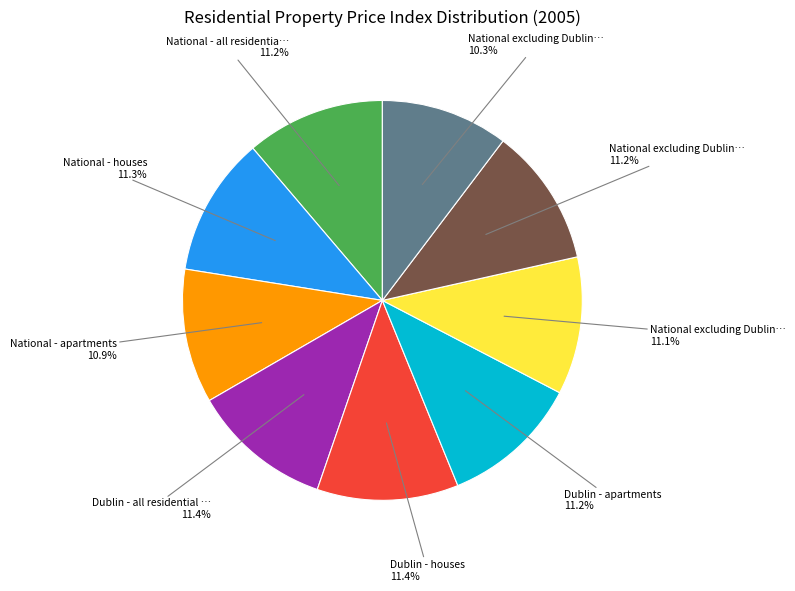

Is there a majority slice in this chart?

No